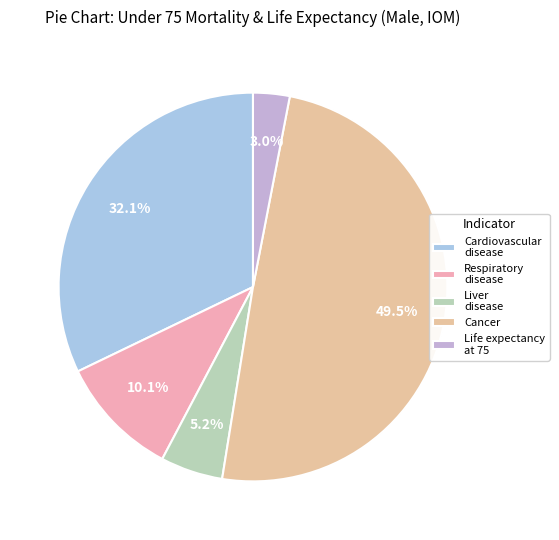

Is there a majority slice in this chart?

No